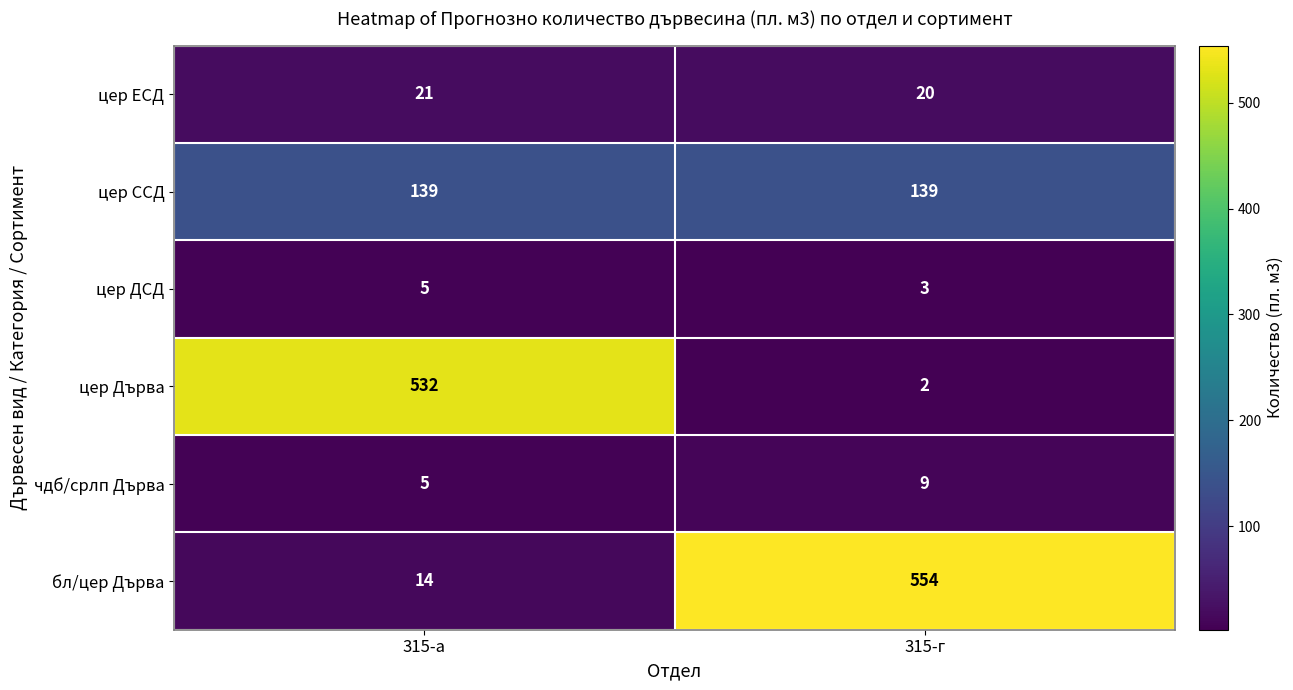

At which category does the chart reach its minimum across all series?

315-г